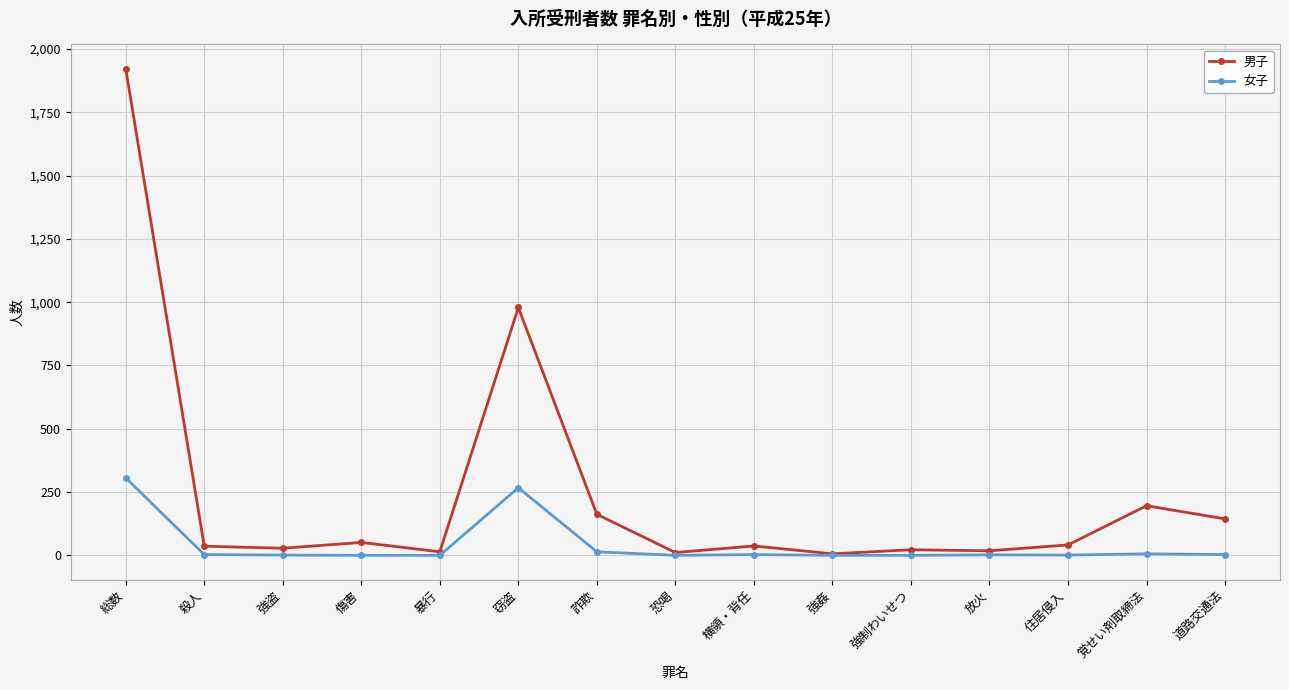

List the series in order of their overall mean, highest first.

男子, 女子